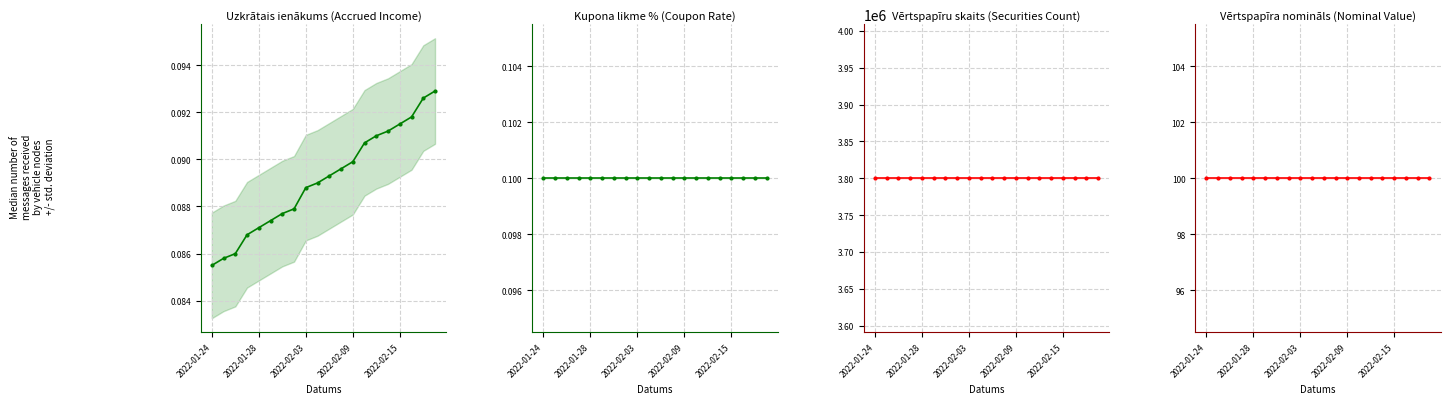

What is the approximate value of Uzkrātais ienākums at 2022-01-28?

0.1